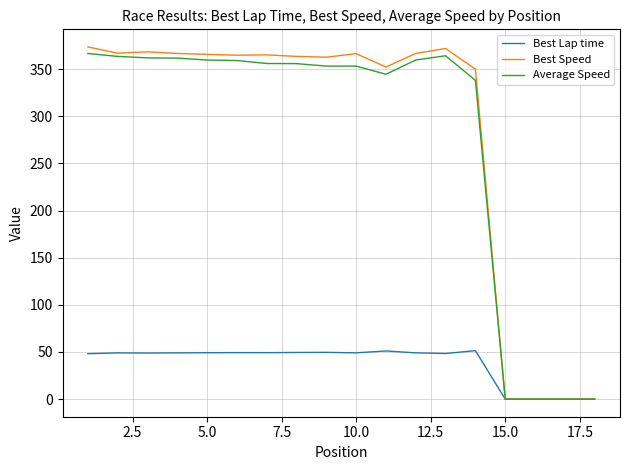

Which series has the widest spread of values?

Best Speed